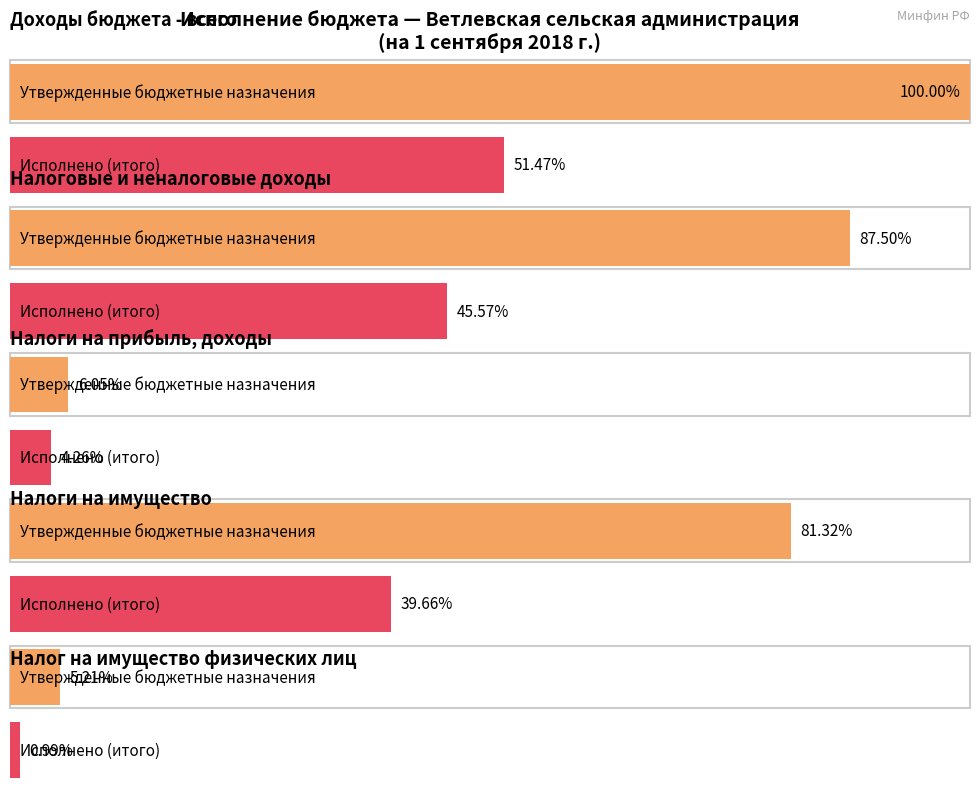

At which label does Исполнено (итого) reach its minimum?

Налог на имущество физических лиц